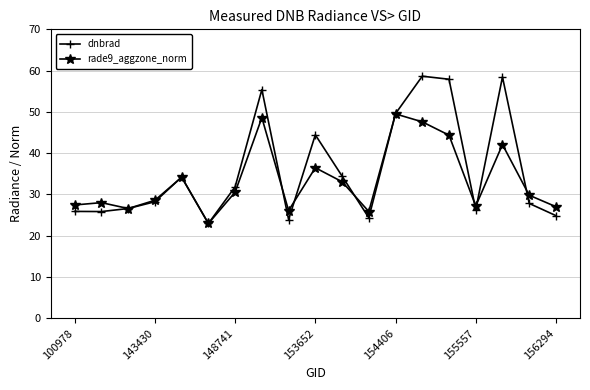

List the series in order of their peak value, lowest first.

rade9_aggzone_norm, dnbrad